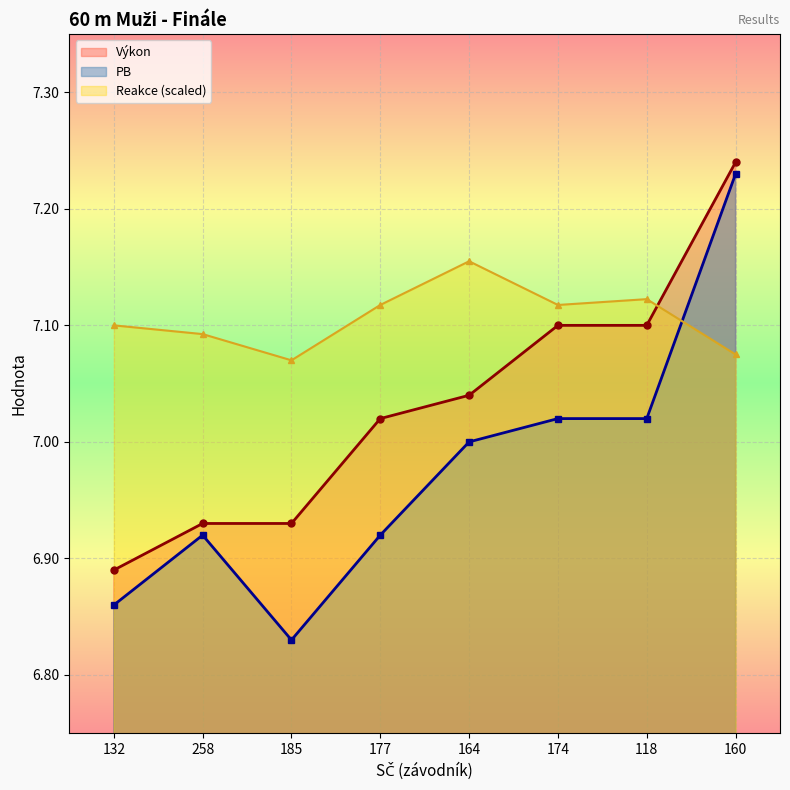

What is the total value across all series at 174?

21.2